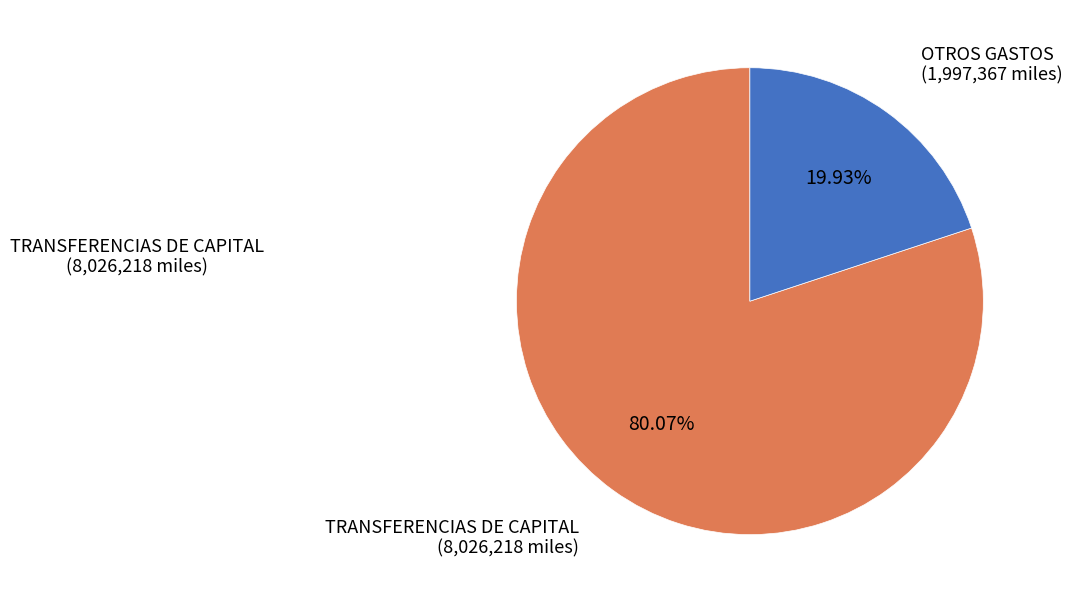

Count the number of slices in the pie.

2